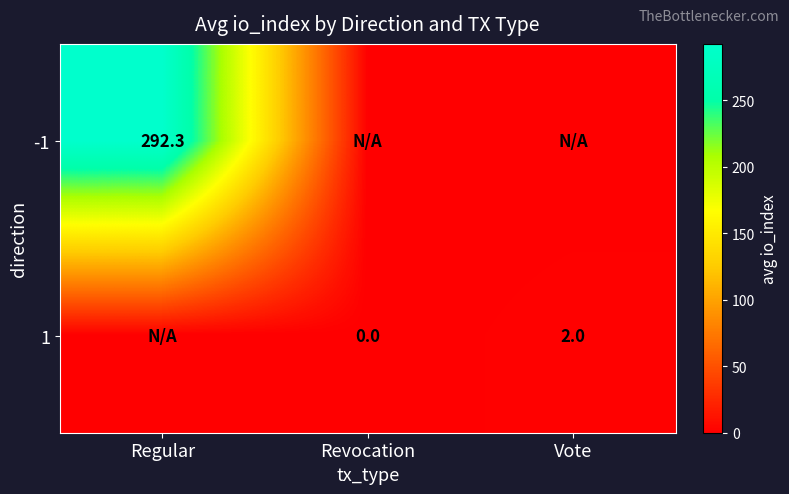

The value of 1 at Vote is 2.0. True or false?

True